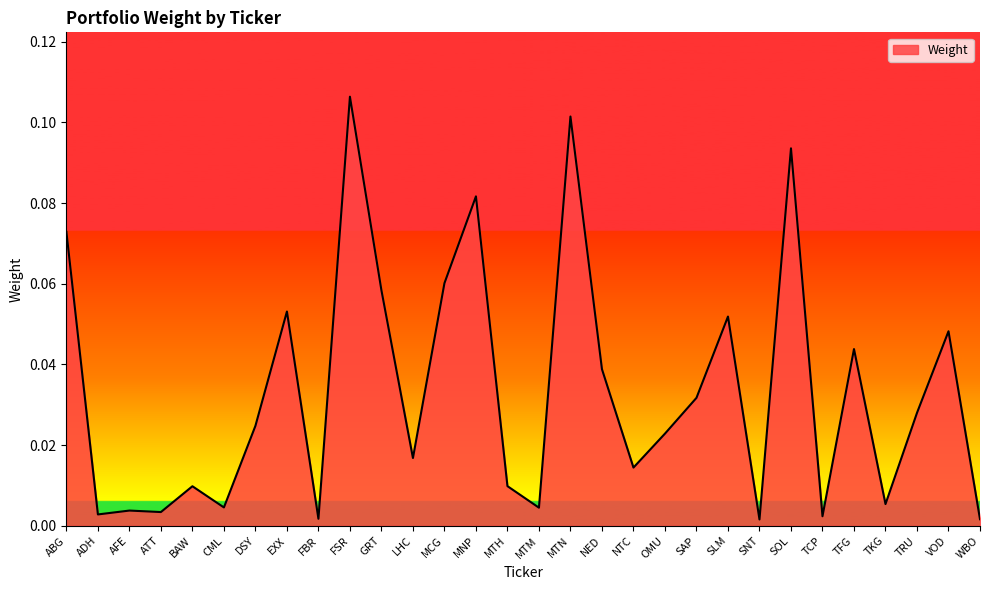

Between DSY and SNT, which is larger?

DSY